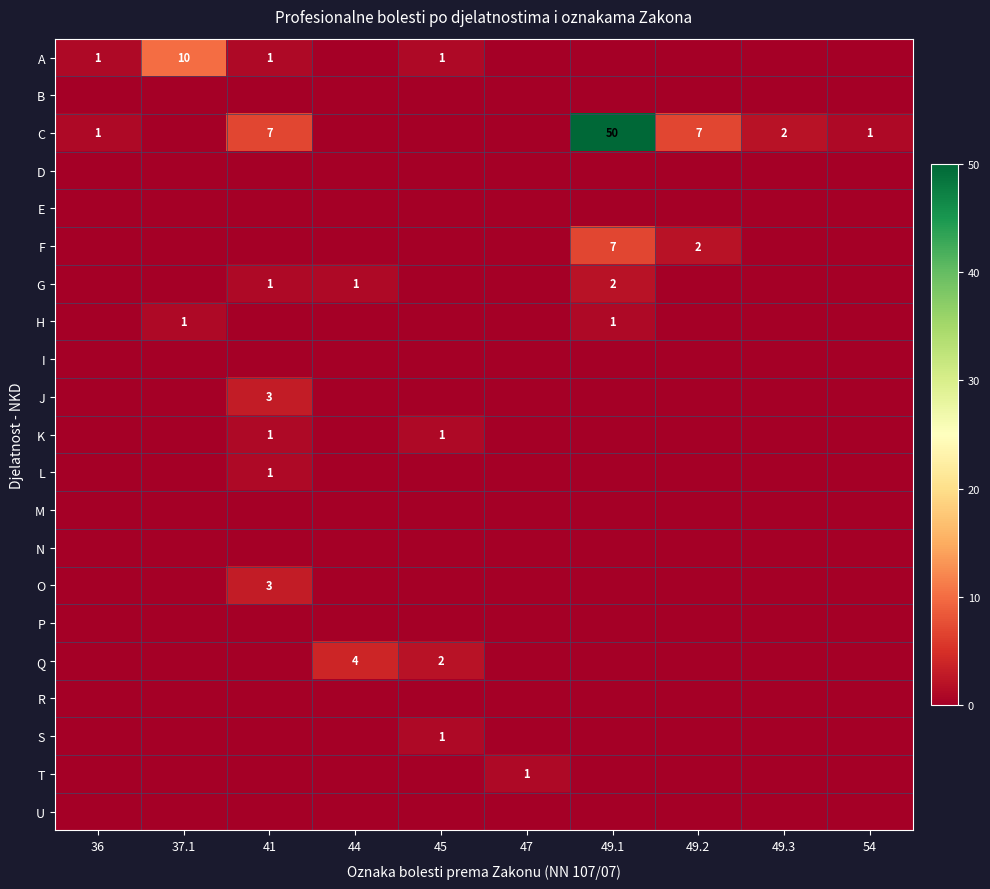

At how many categories does at least one series exceed 24?

1